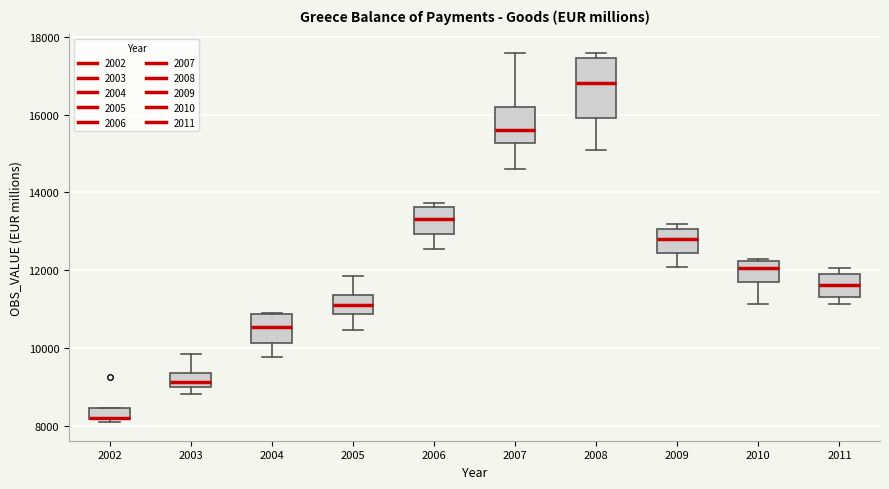

Where does the median line of the box at x = 2008 sit on the y-axis? The values are not printed on the chart, so give them approximately, as read against the axis.

16800